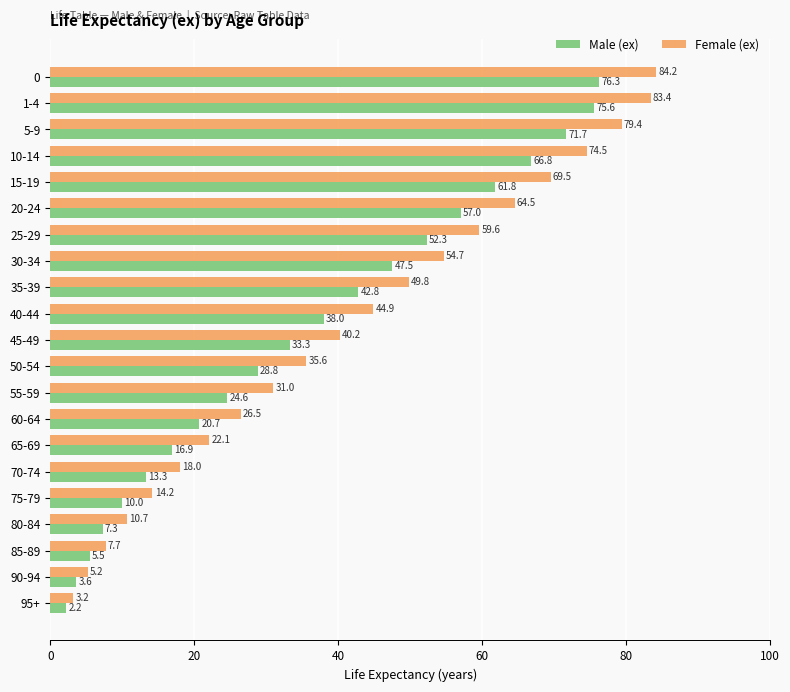

What are all the series names shown in the legend?

Male (ex), Female (ex)